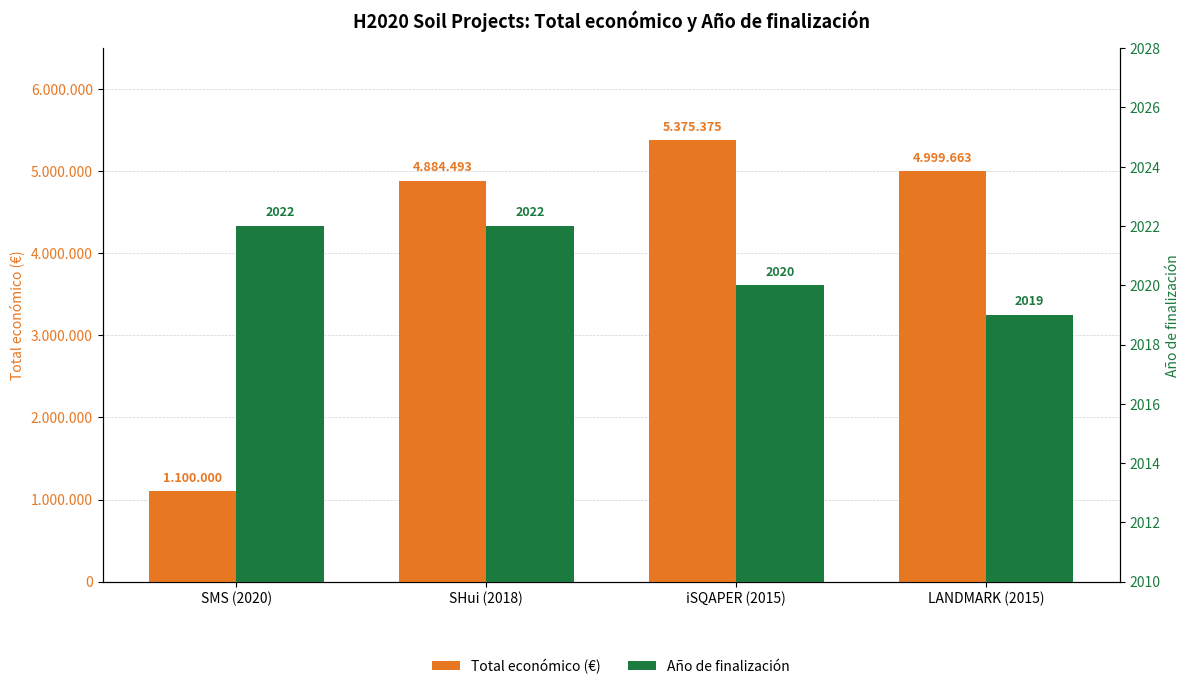

The Año de finalización series shows 3445 at SMS (2020). True or false?

False